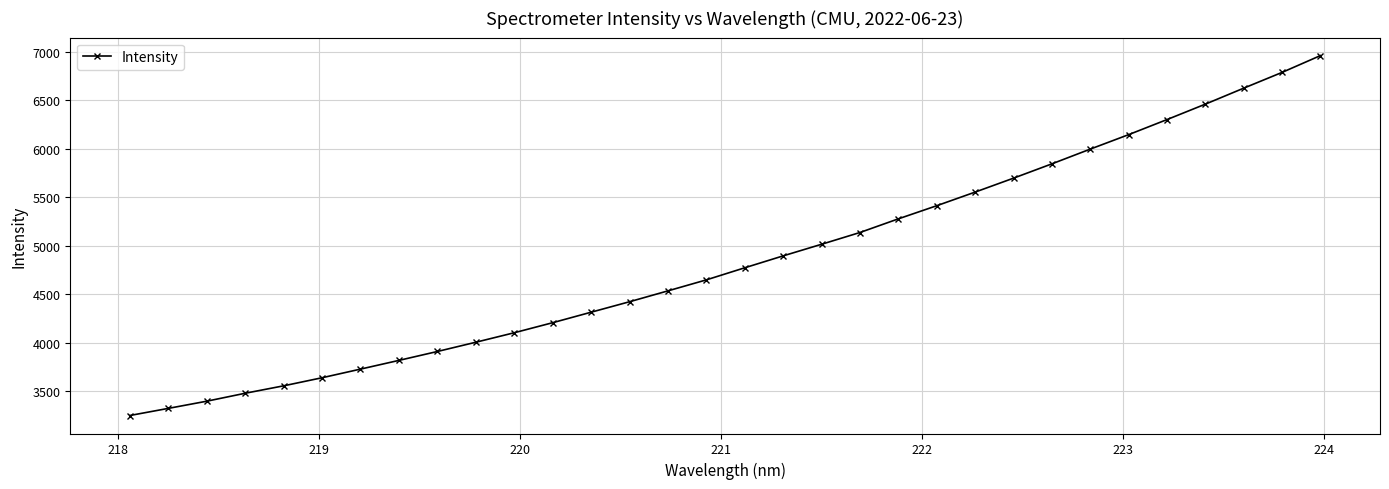

True or false: the data has more than 2 interior local peaks.

False